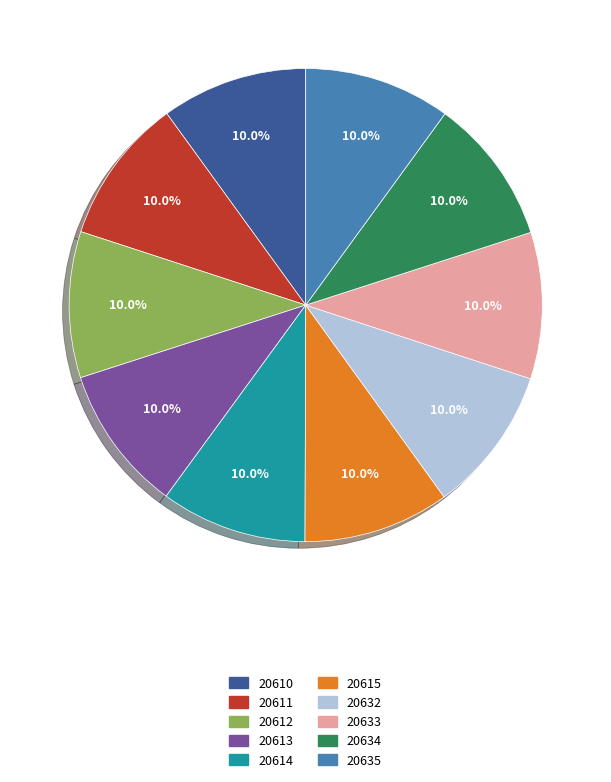

The 20610 slice represents 10% of the pie. True or false?

True